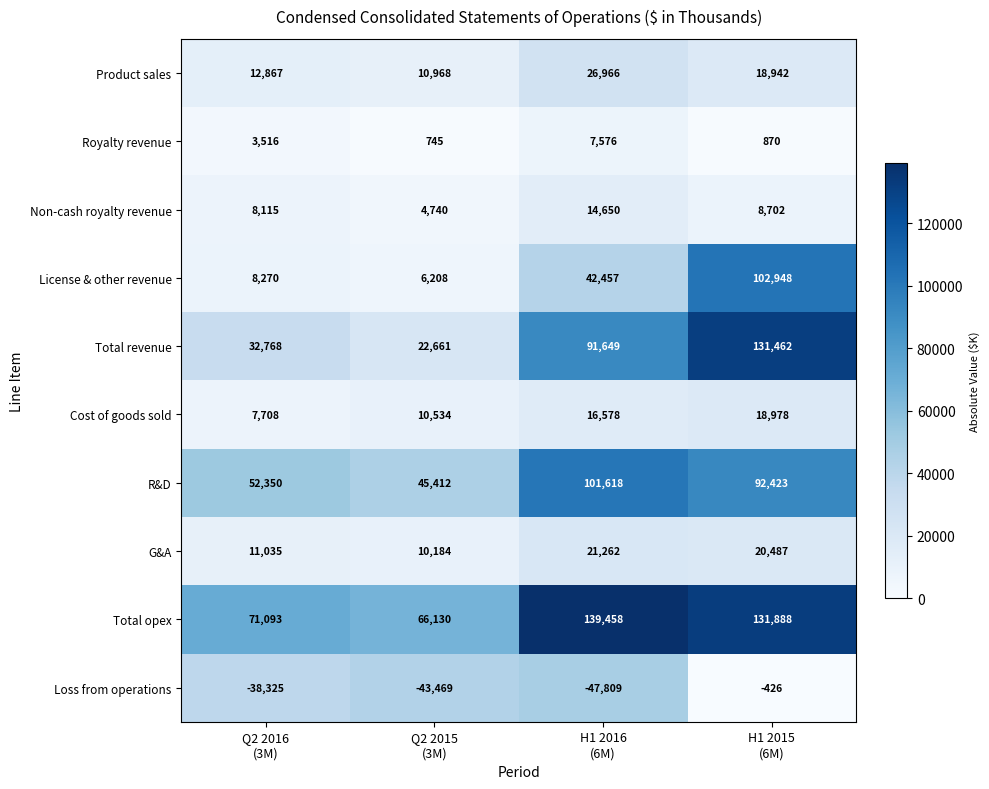

Which series has the largest range (max minus min)?

Total revenue